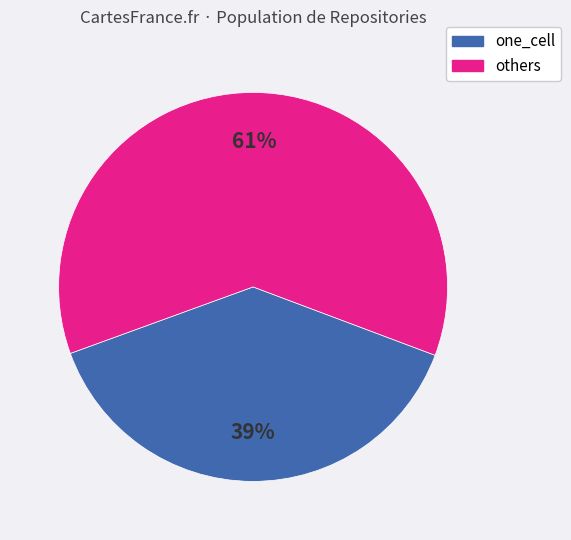

Is there any slice that represents more than half of the pie?

Yes